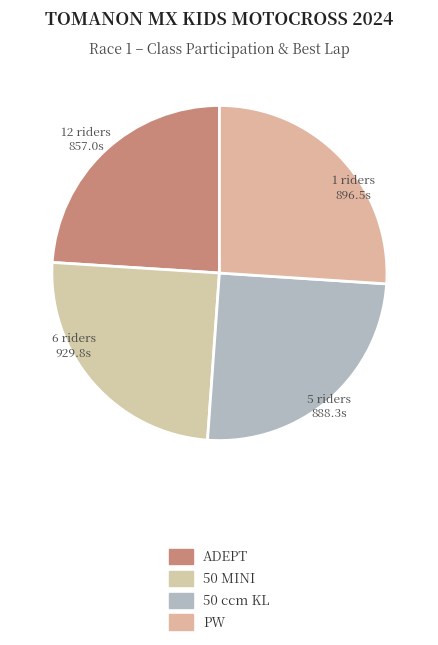

How many segments does this pie chart have?

4